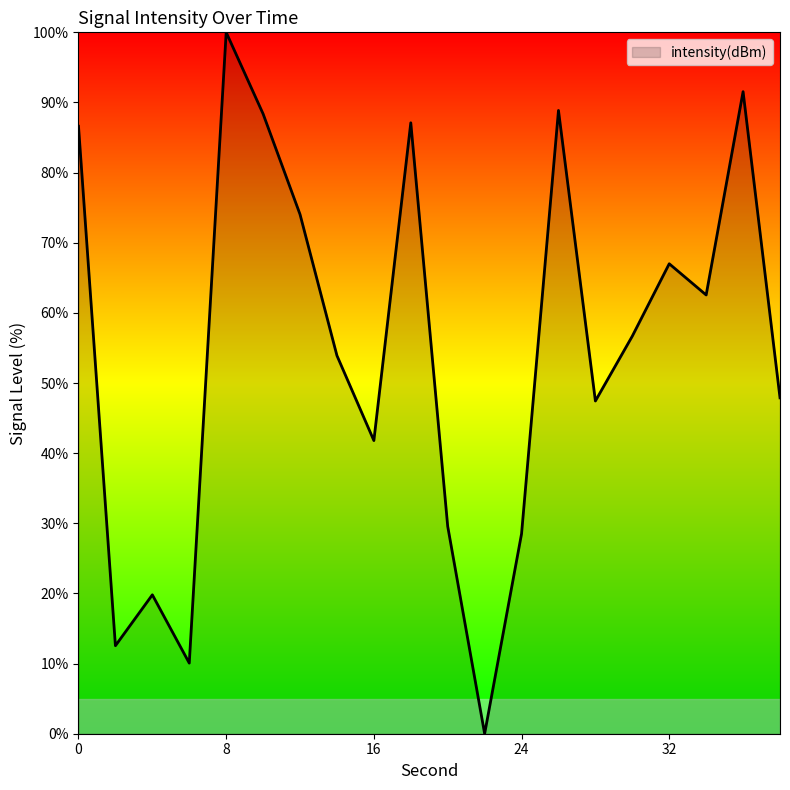

What is the difference between the maximum and minimum values?

100.0